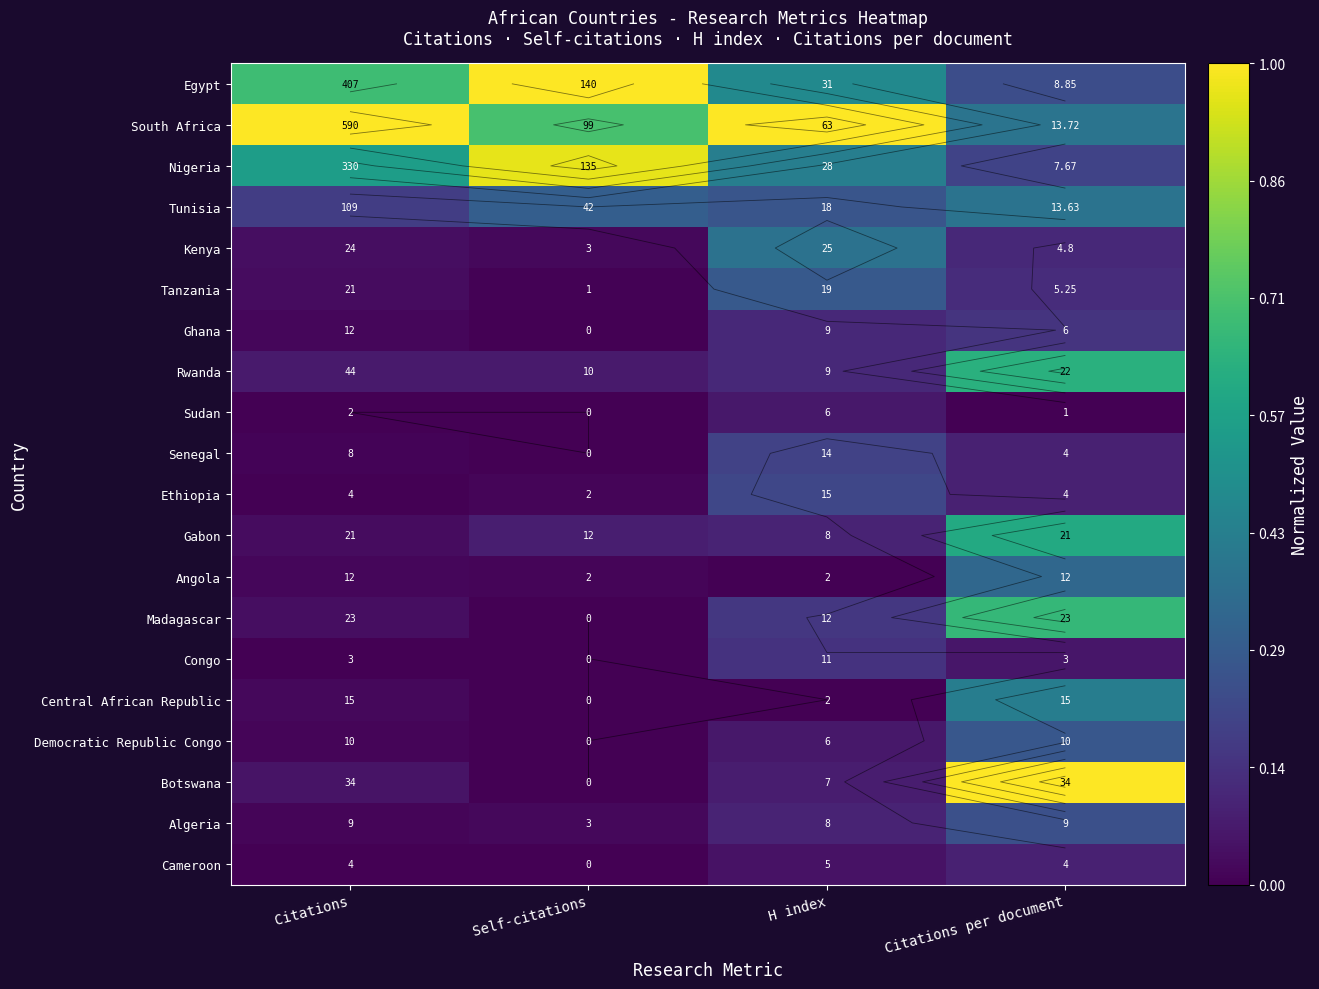

What is the difference between the maximum and minimum values in the South Africa series?

0.6